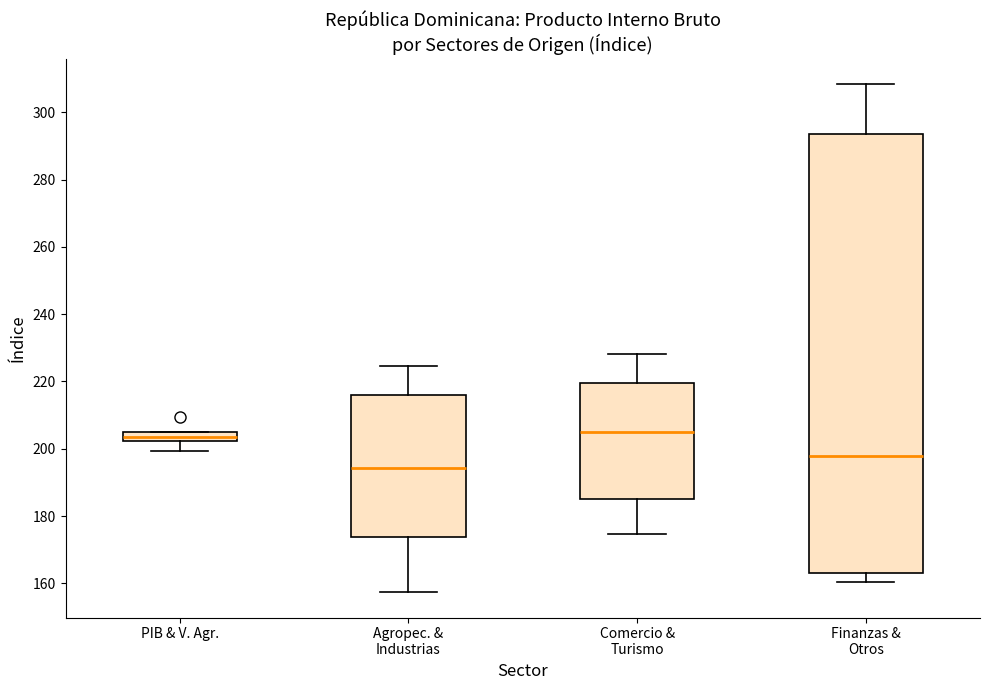

Which box is the tallest, from its lower edge to its upper edge?

Finanzas & Otros